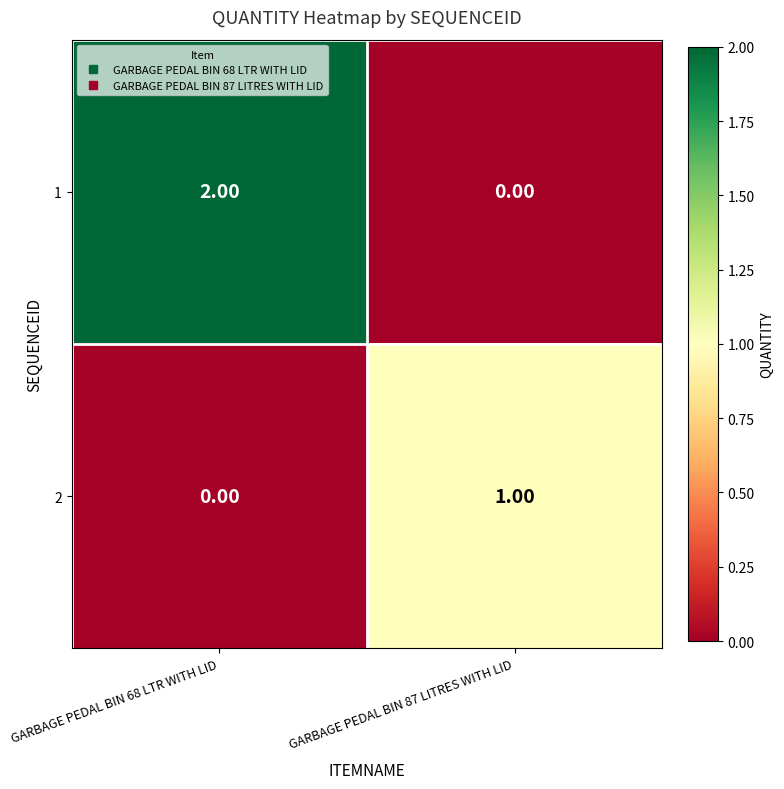

Which series changed the most between GARBAGE PEDAL BIN 68 LTR WITH LID and GARBAGE PEDAL BIN 87 LITRES WITH LID?

1